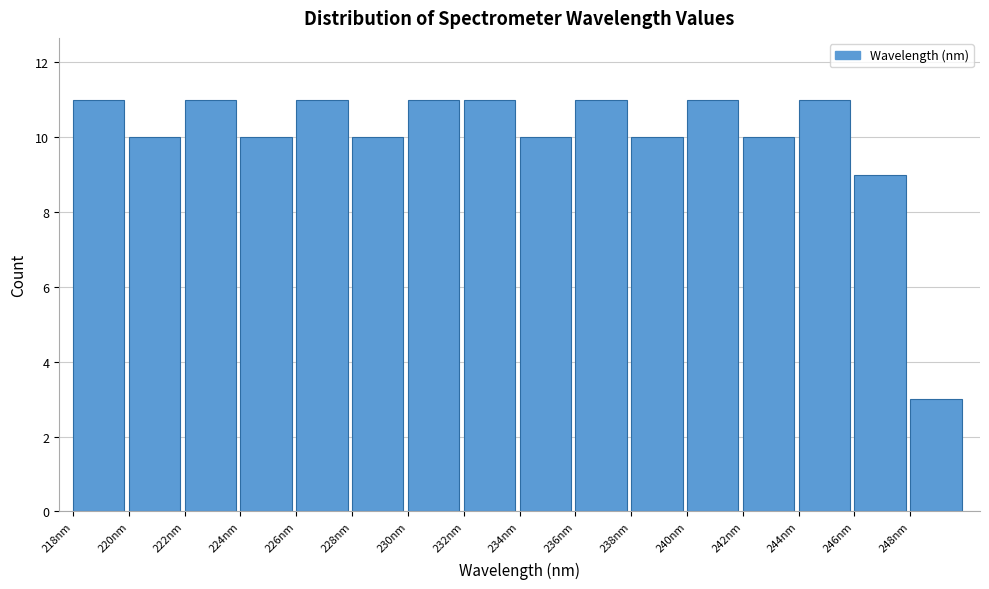

How tall is the bar that spans 228 to 230 on the x-axis? Neither the bar edges nor the heights are printed on the chart, so give them approximately, as read against the axes.

10